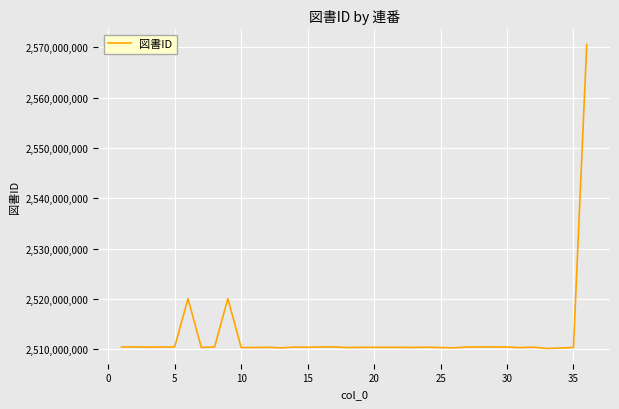

What is the difference between the maximum and minimum values?

60474086